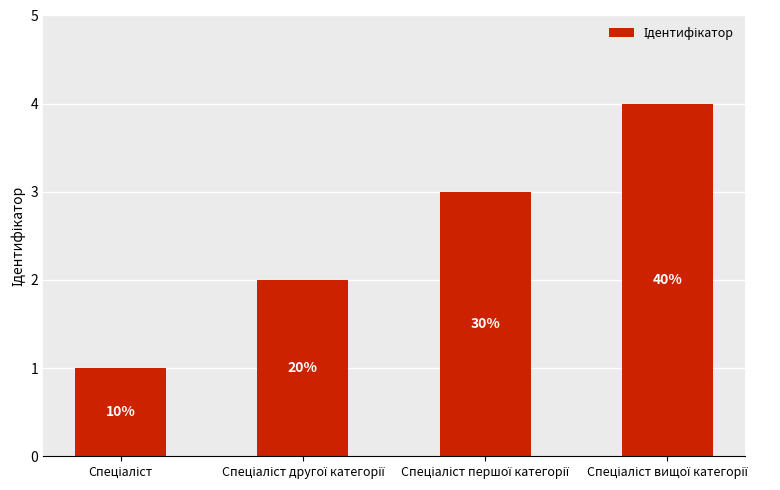

What is the smallest value displayed?

1